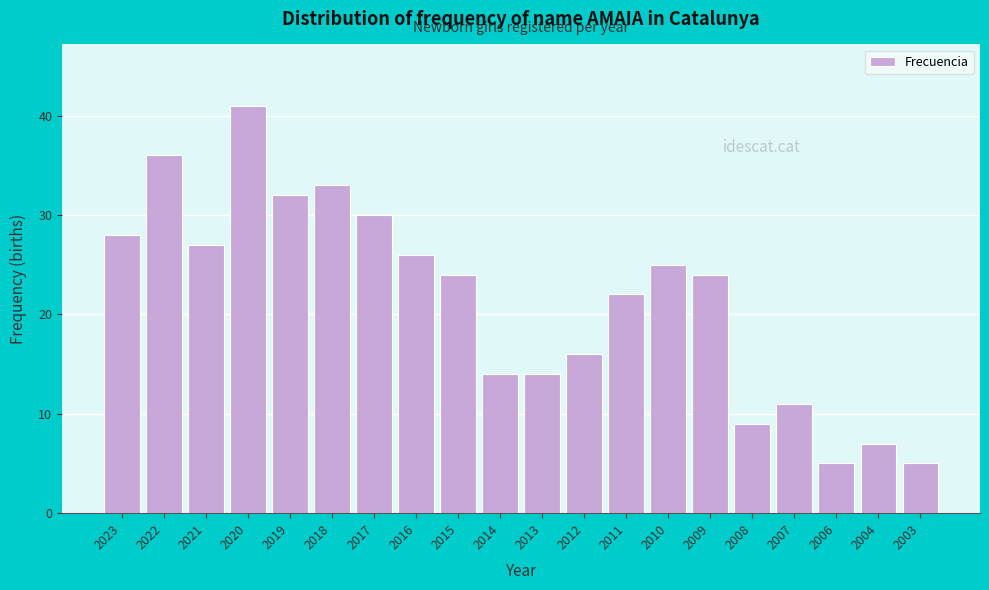

Reading left to right, what are all the values shown in this chart?

28	36	27	41	32	33	30	26	24	14	14	16	22	25	24	9	11	5	7	5